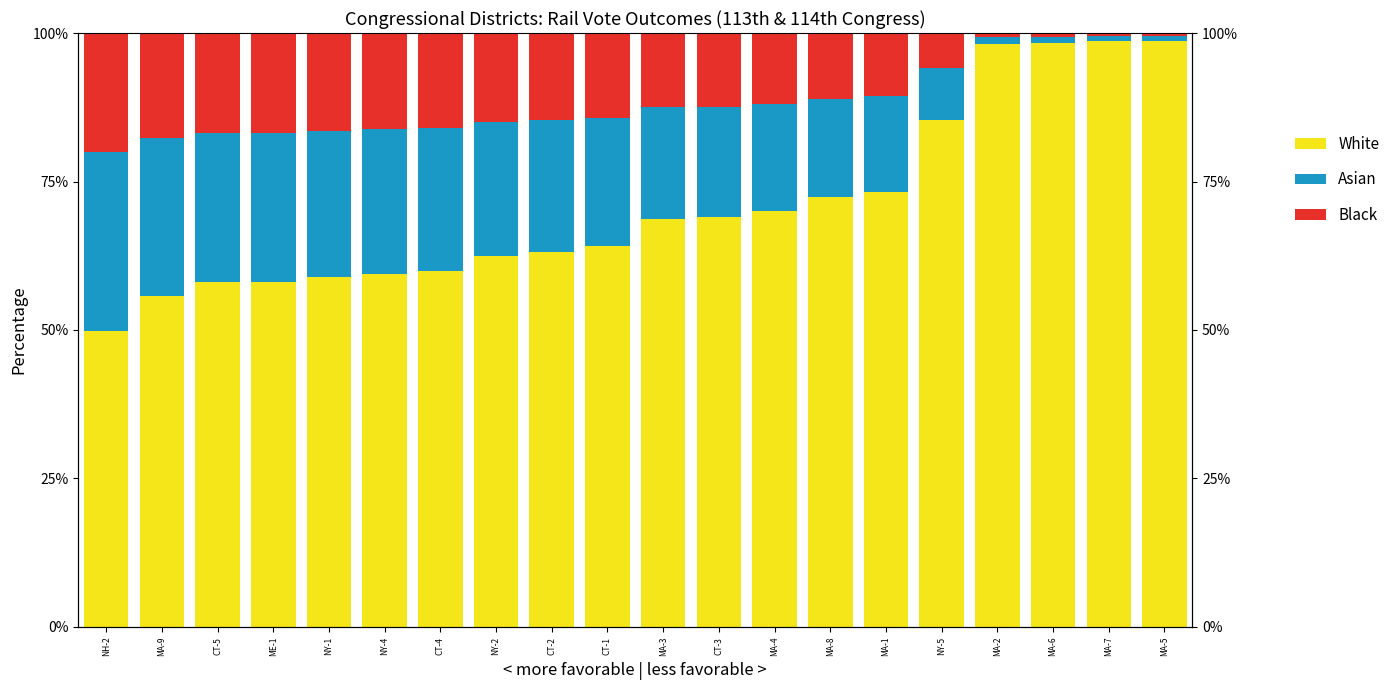

The value of Black at MA-4 is 7.9. True or false?

False